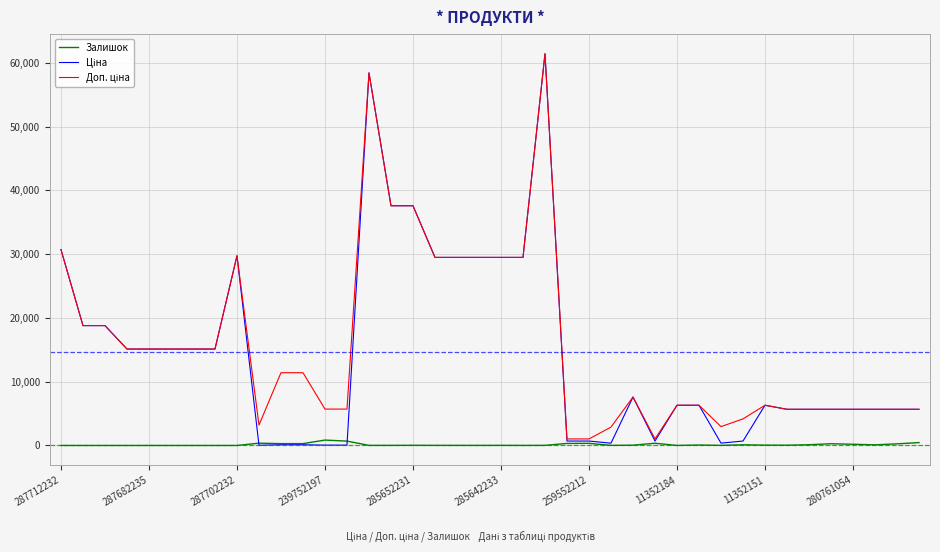

What is the greatest value displayed?

61434.3